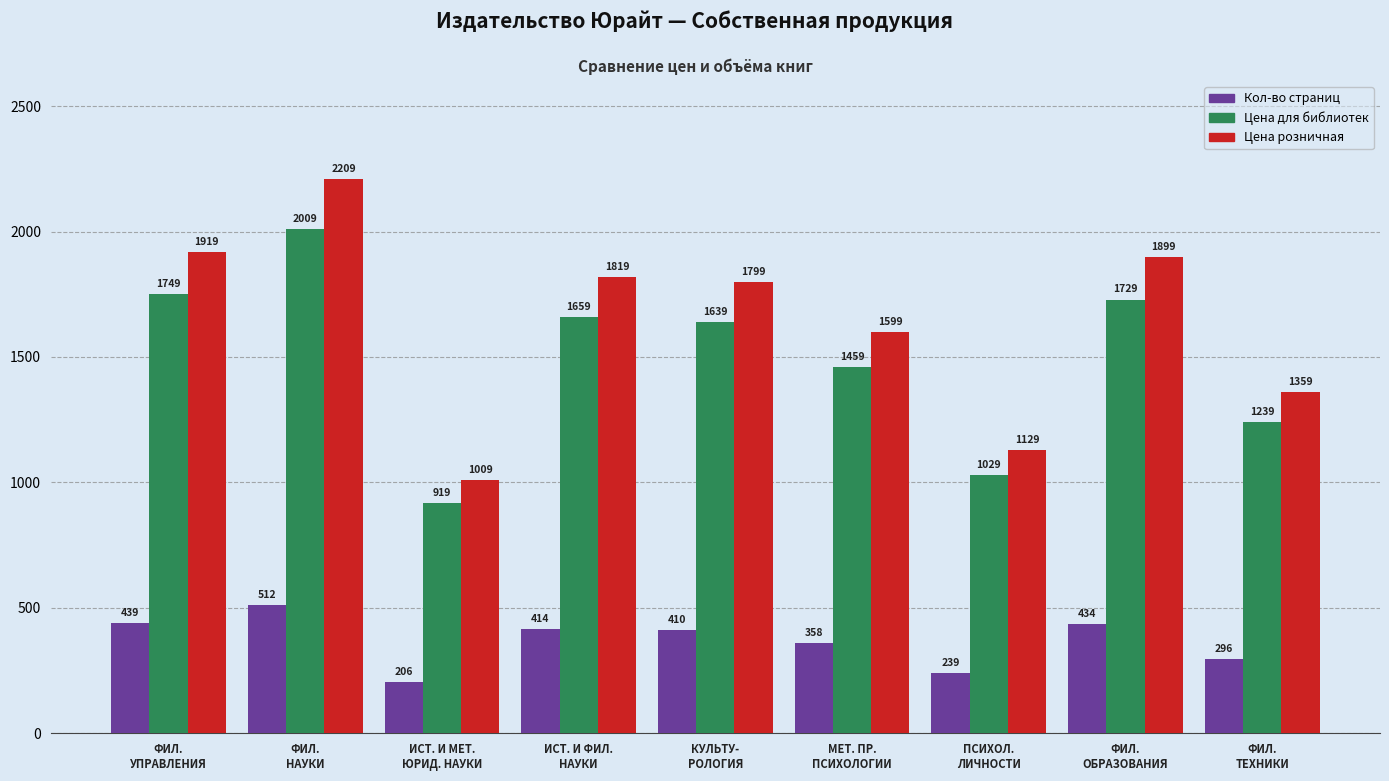

How many values in the Цена розничная series are below 1799?

4